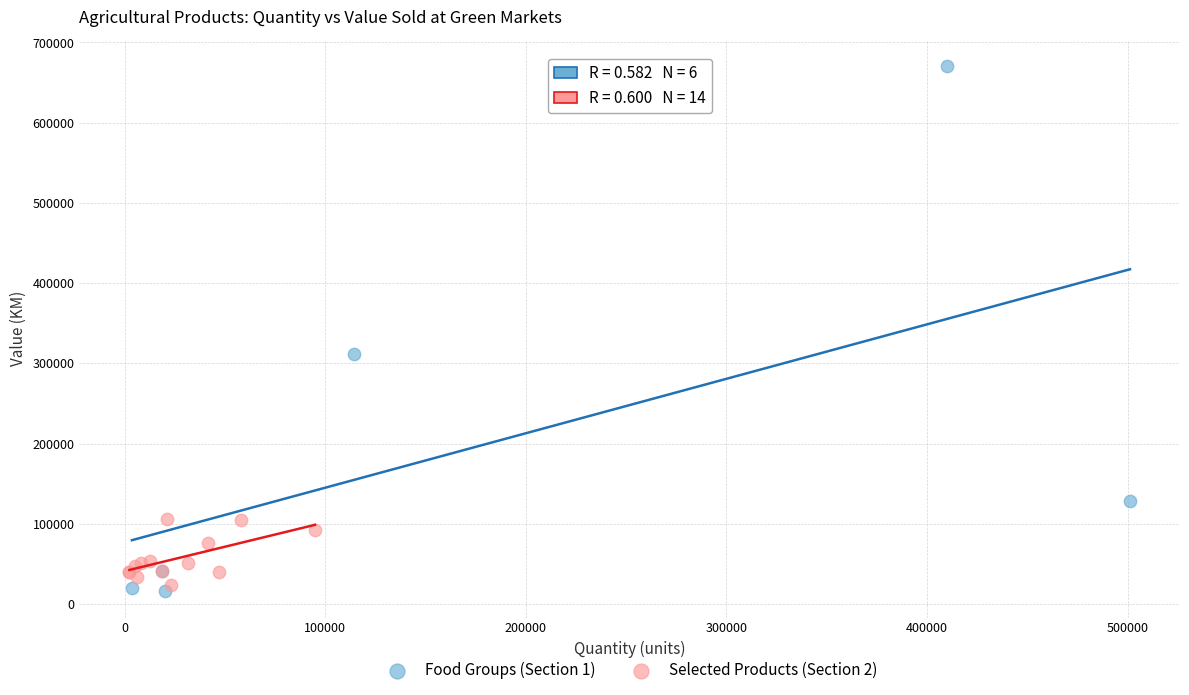

Which series has the widest spread of Y values?

Food Groups (Section 1)